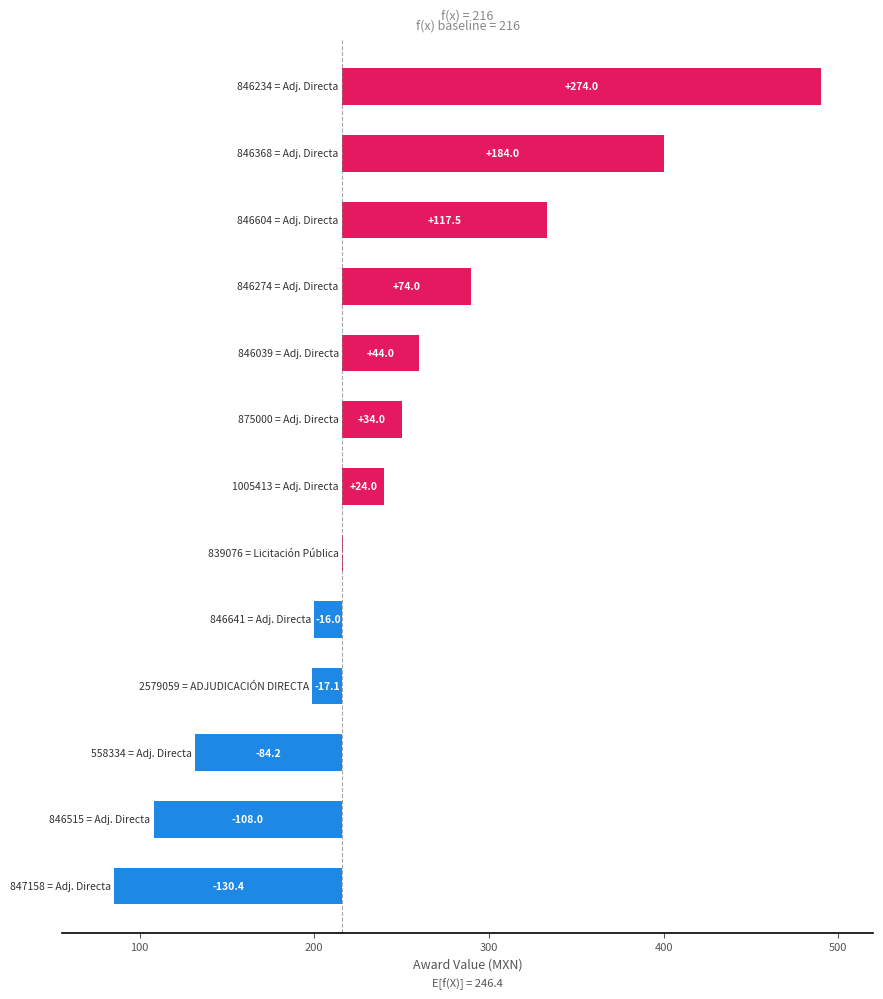

Count the number of categories in the chart.

13